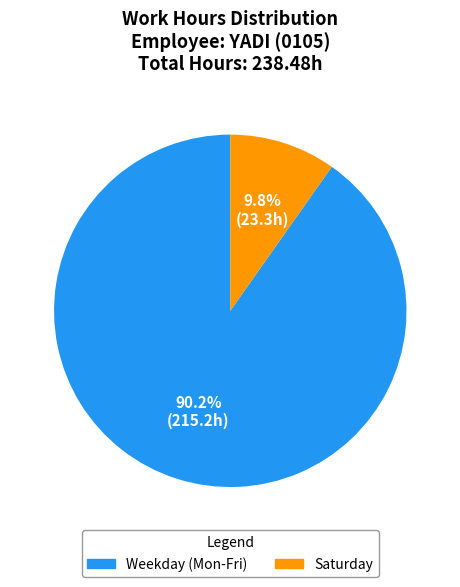

Does any single category account for the majority?

Yes